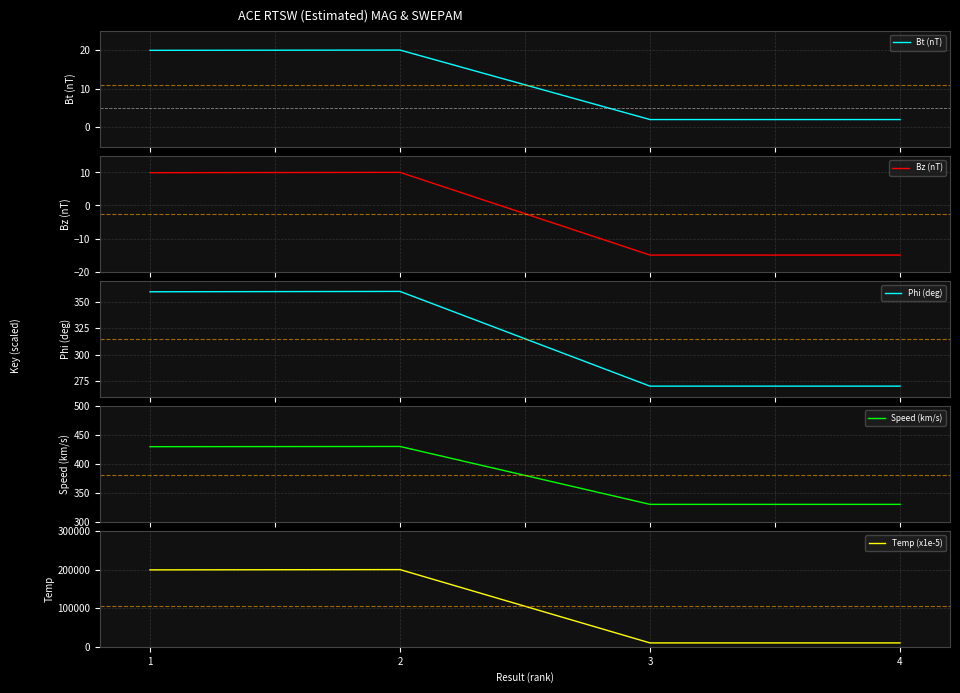

What is the sum of all Phi (deg) values?

1259.7